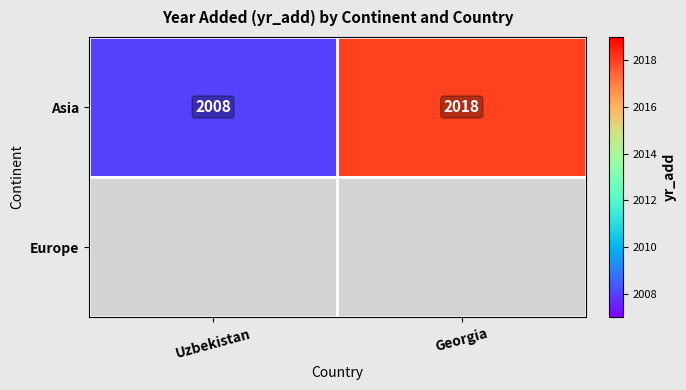

At how many categories does at least one series exceed 2016?

1